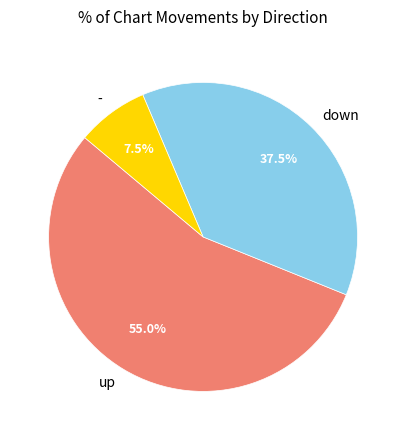

Which category has the biggest portion of the pie?

up